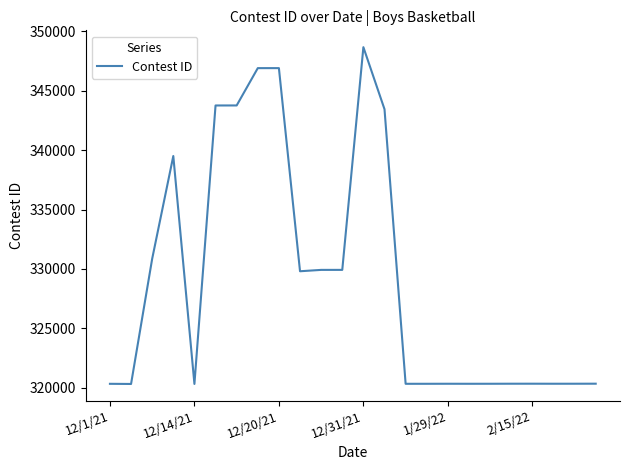

What is the smallest value displayed?

320325